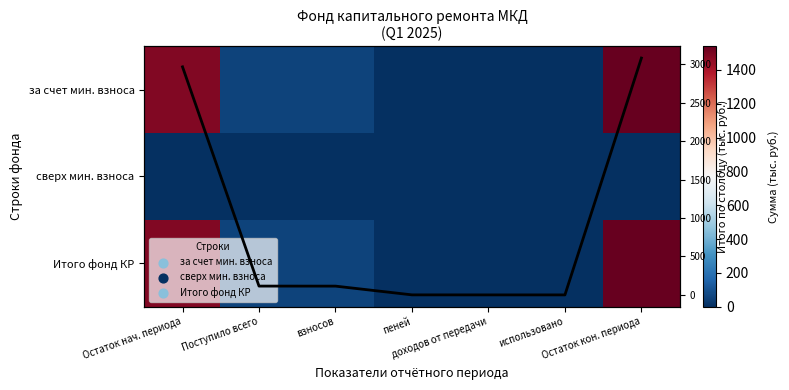

What is the sum of the Сумма по столбцу values at доходов от передачи and Остаток нач. периода?

2966.8